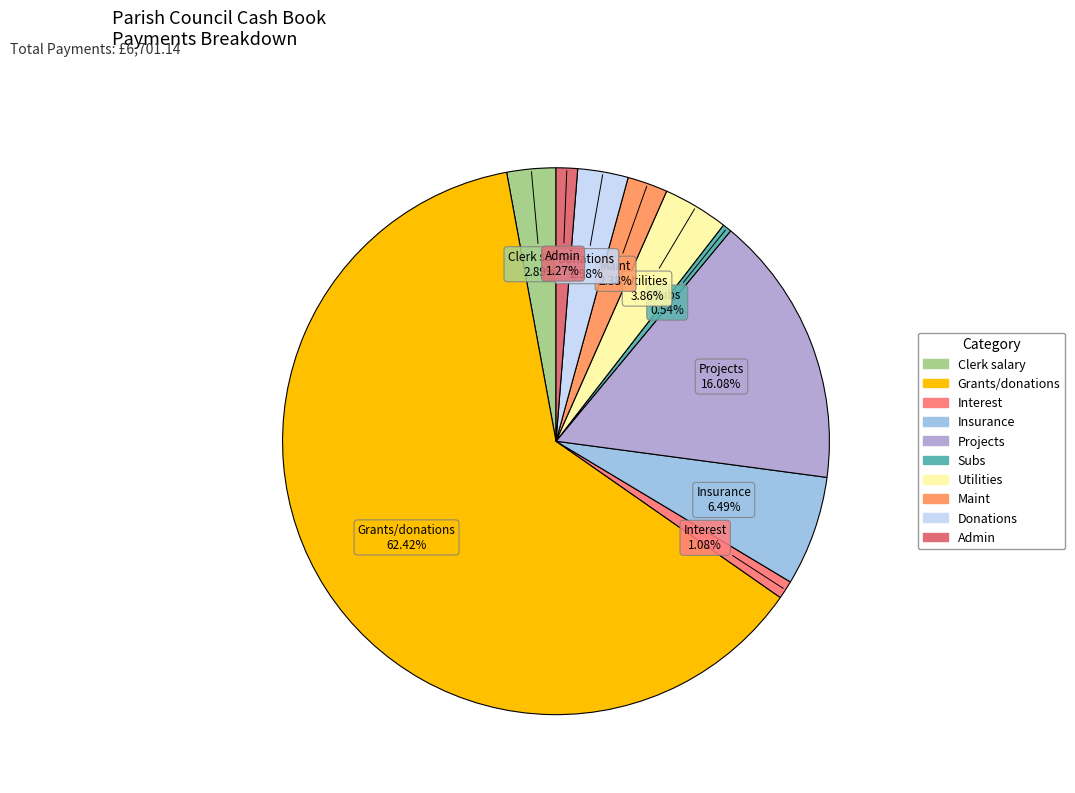

True or false: Grants/donations accounts for 56% of the total.

False